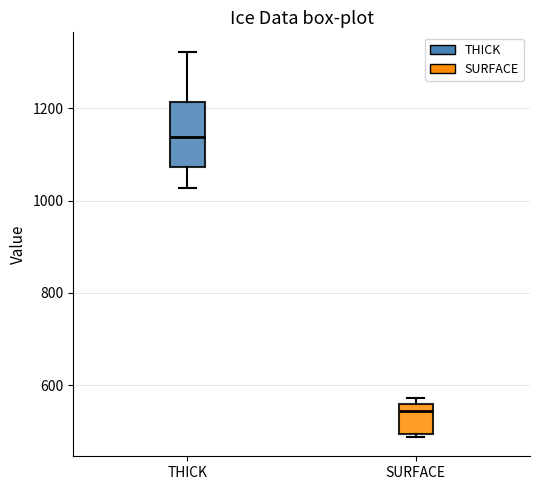

Where does the lower whisker of the box for THICK end on the y-axis? The values are not printed on the chart, so give them approximately, as read against the axis.

1020